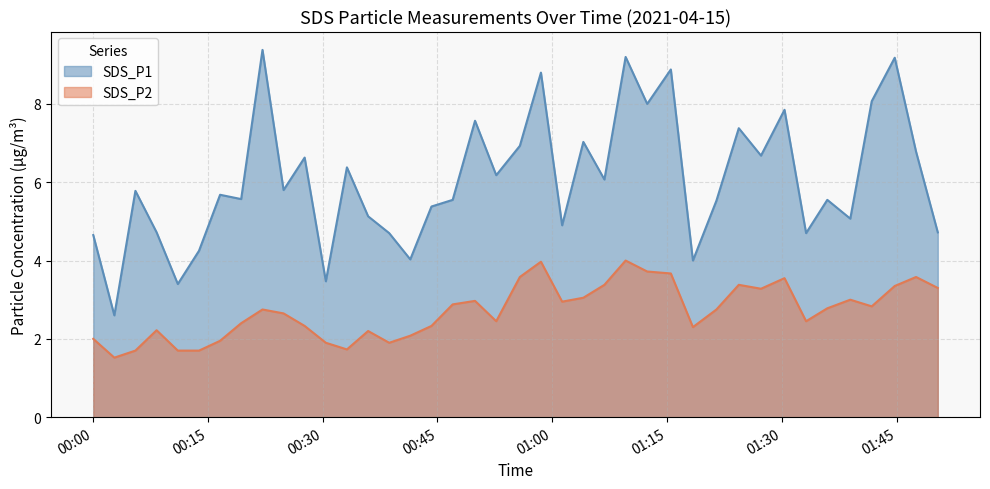

At how many categories does at least one series exceed 2?

40